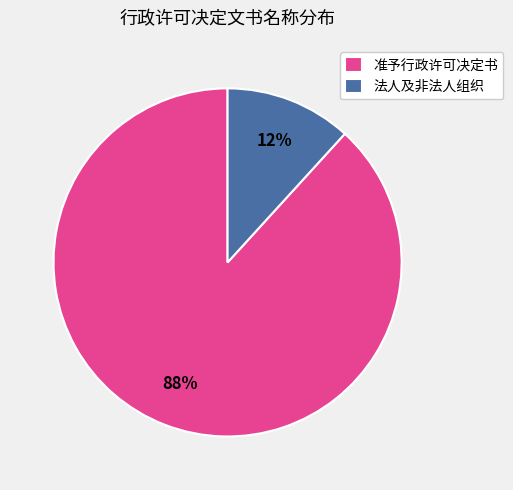

Is the sum of 准予行政许可决定书 and 法人及非法人组织 greater than half?

Yes